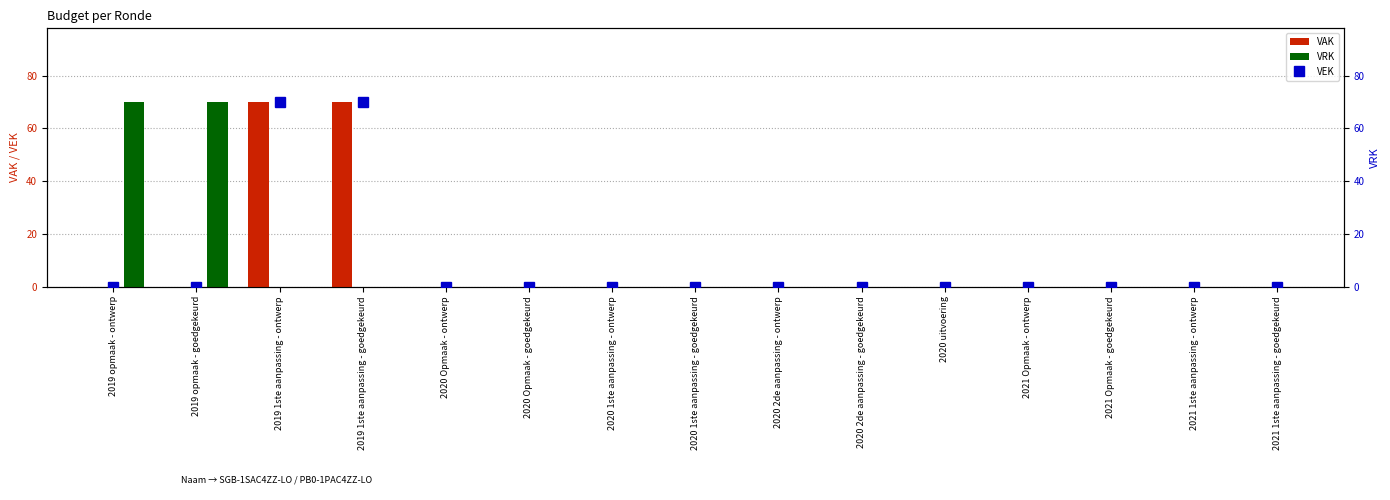

List the labels in order of VAK value, largest first.

2019 1ste aanpassing - ontwerp, 2019 1ste aanpassing - goedgekeurd, 2019 opmaak - ontwerp, 2019 opmaak - goedgekeurd, 2020 Opmaak - ontwerp, 2020 Opmaak - goedgekeurd, 2020 1ste aanpassing - ontwerp, 2020 1ste aanpassing - goedgekeurd, 2020 2de aanpassing - ontwerp, 2020 2de aanpassing - goedgekeurd, 2020 uitvoering, 2021 Opmaak - ontwerp, 2021 Opmaak - goedgekeurd, 2021 1ste aanpassing - ontwerp, 2021 1ste aanpassing - goedgekeurd